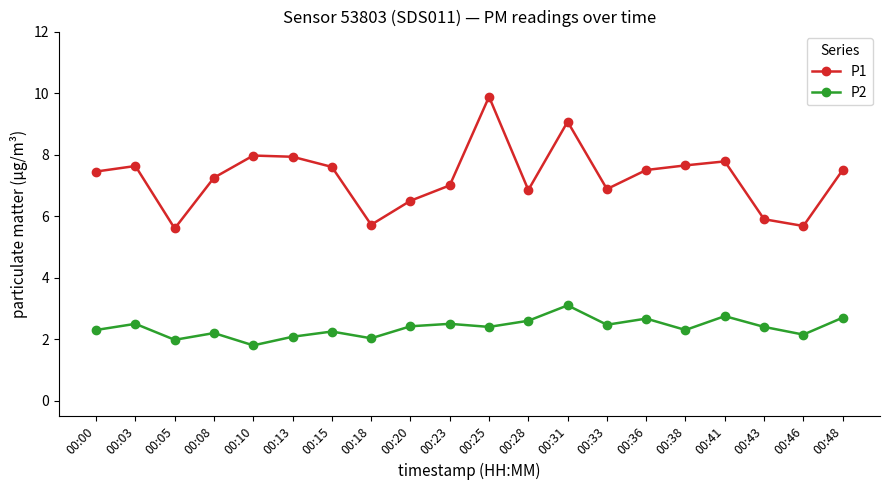

What is the highest value of the P1 series?

9.9